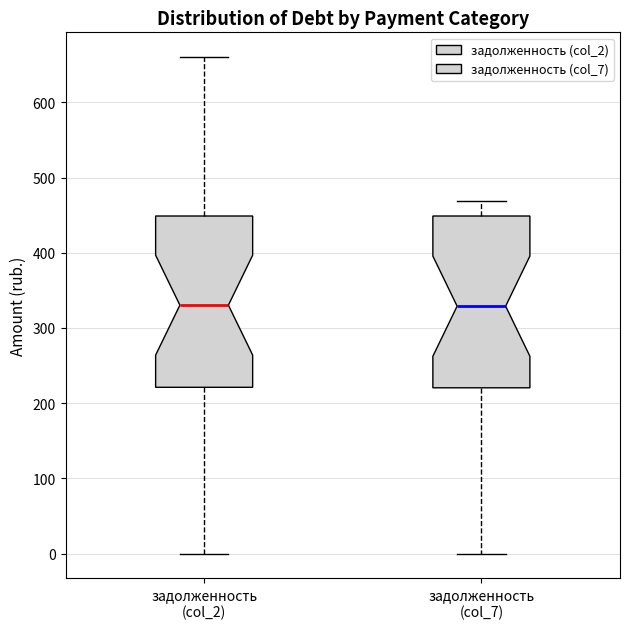

Reading left to right, read every box against the y-axis: the position of its median line, the range the box covers, and the ends of its whiskers. The values are not printed on the chart, so give them approximately, as read against the axis.

задолженность (col_2): median 330, box 220 to 450, whiskers 0 to 660
задолженность (col_7): median 330, box 220 to 450, whiskers 0 to 470